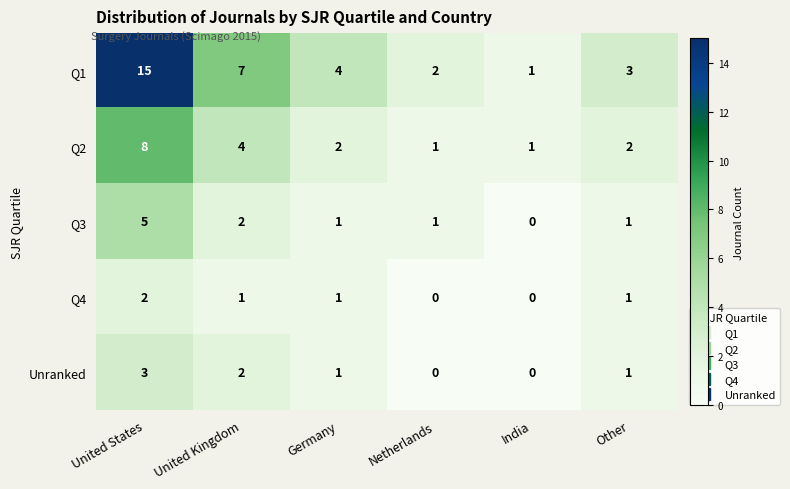

What is the difference between the maximum and minimum values in the Unranked series?

3